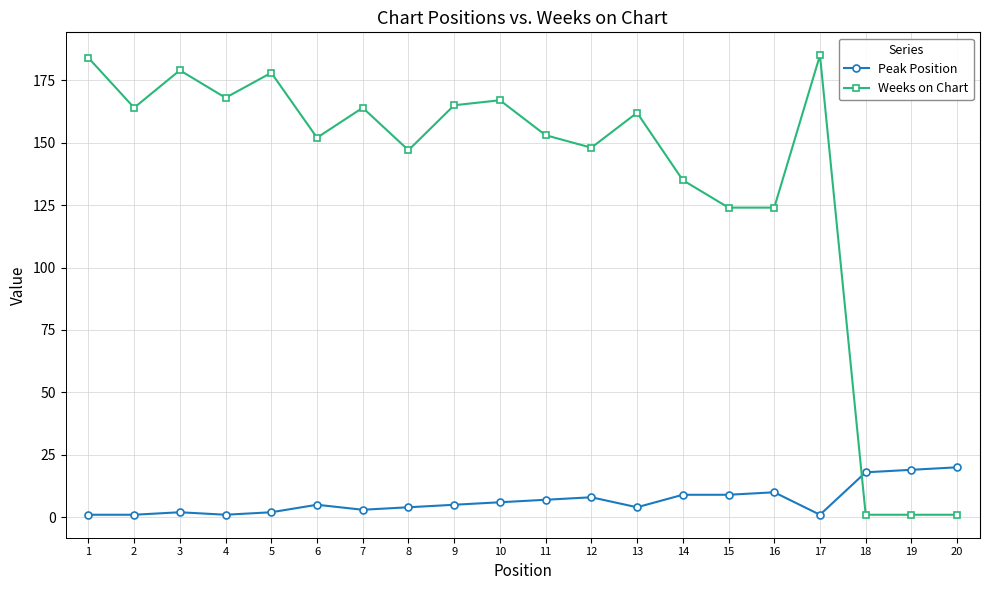

Reading left to right, transcribe all the data shown in this chart.

Peak Position: 1	1	2	1	2	5	3	4	5	6	7	8	4	9	9	10	1	18	19	20
Weeks on Chart: 184	164	179	168	178	152	164	147	165	167	153	148	162	135	124	124	185	1	1	1